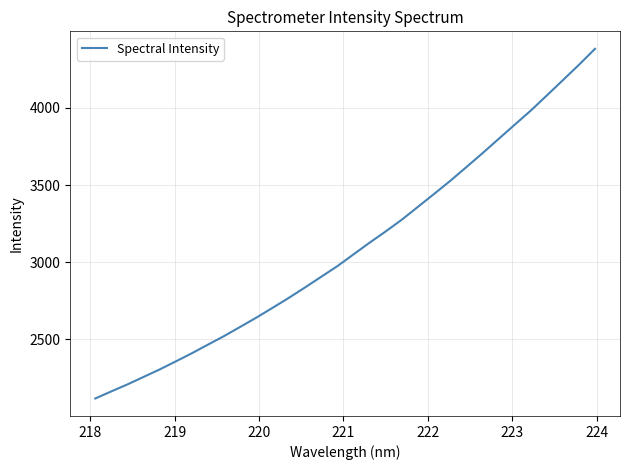

What is the smallest value displayed?

2117.8